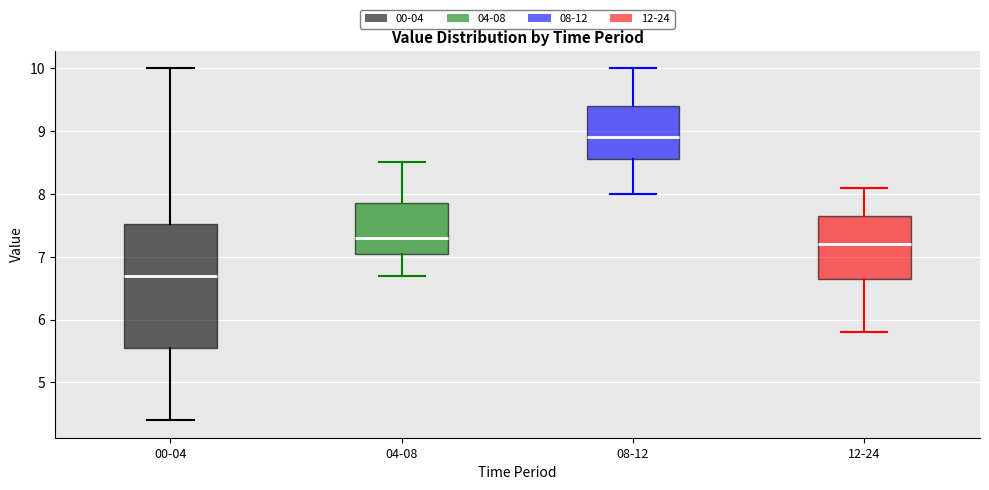

Which box is the tallest, from its lower edge to its upper edge?

00-04